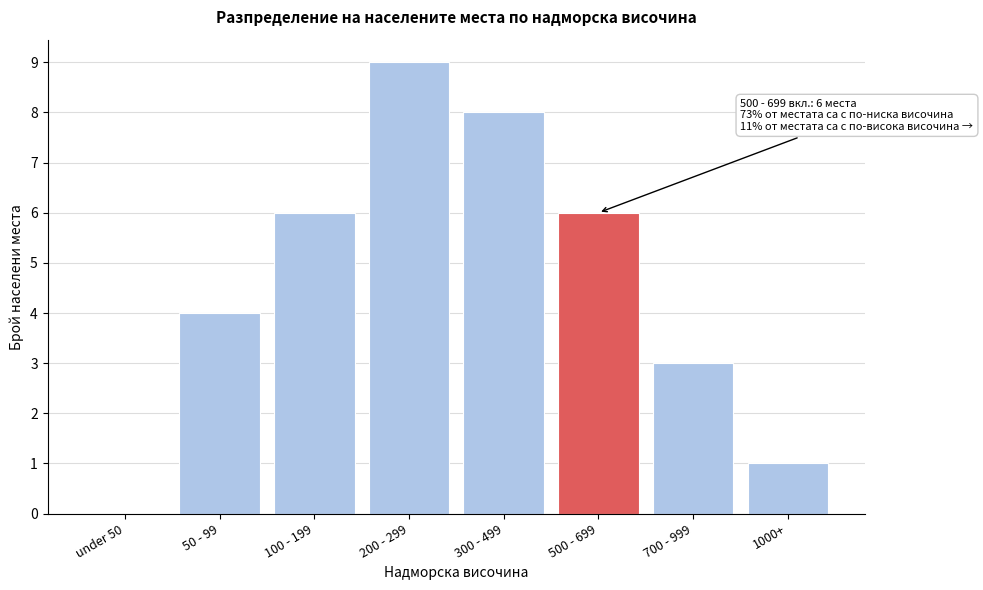

Reading left to right, extract all data points from this chart.

under 50=0	50 - 99=4	100 - 199=6	200 - 299=9	300 - 499=8	500 - 699=6	700 - 999=3	1000+=1